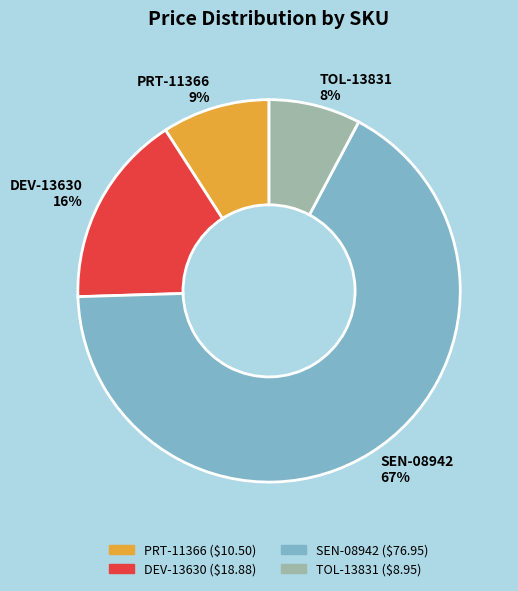

Which category has the biggest portion of the pie?

SEN-08942